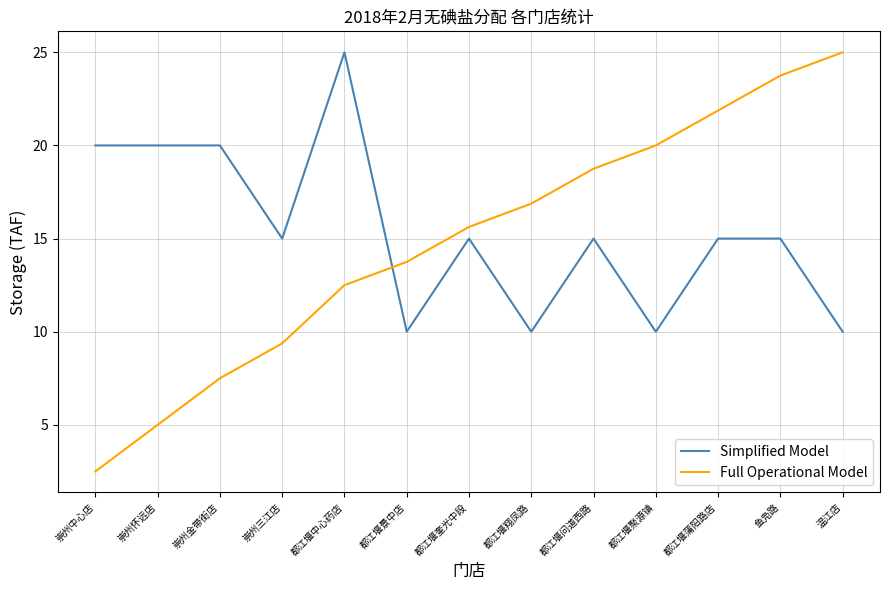

True or false: Simplified Model has more than 2 points higher than both neighbors.

True